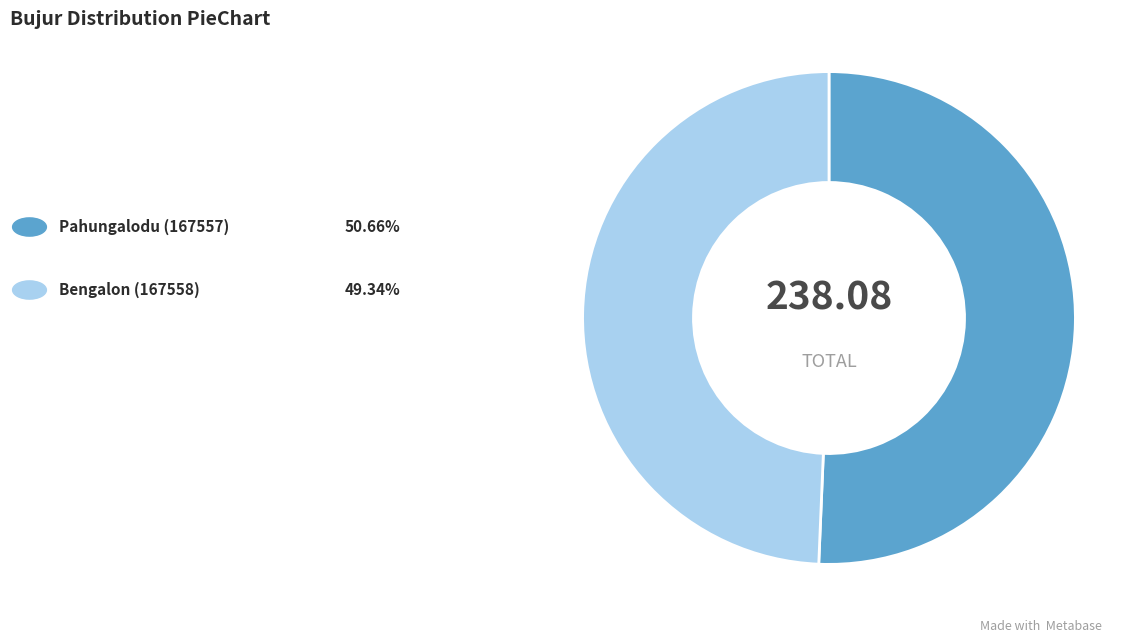

How many segments does this pie chart have?

2